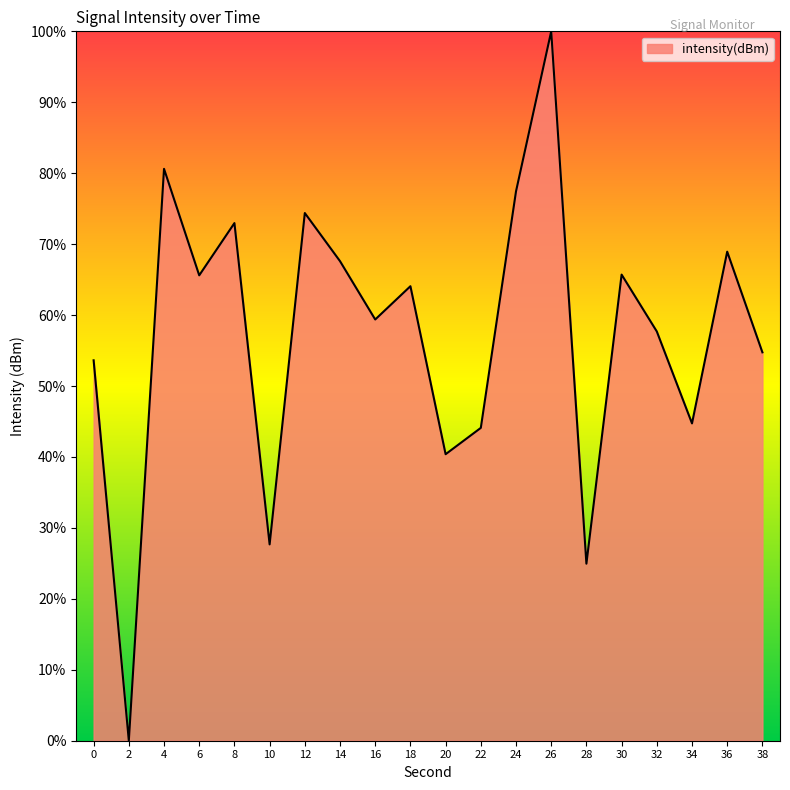

The value at 30 is 65.7. True or false?

True